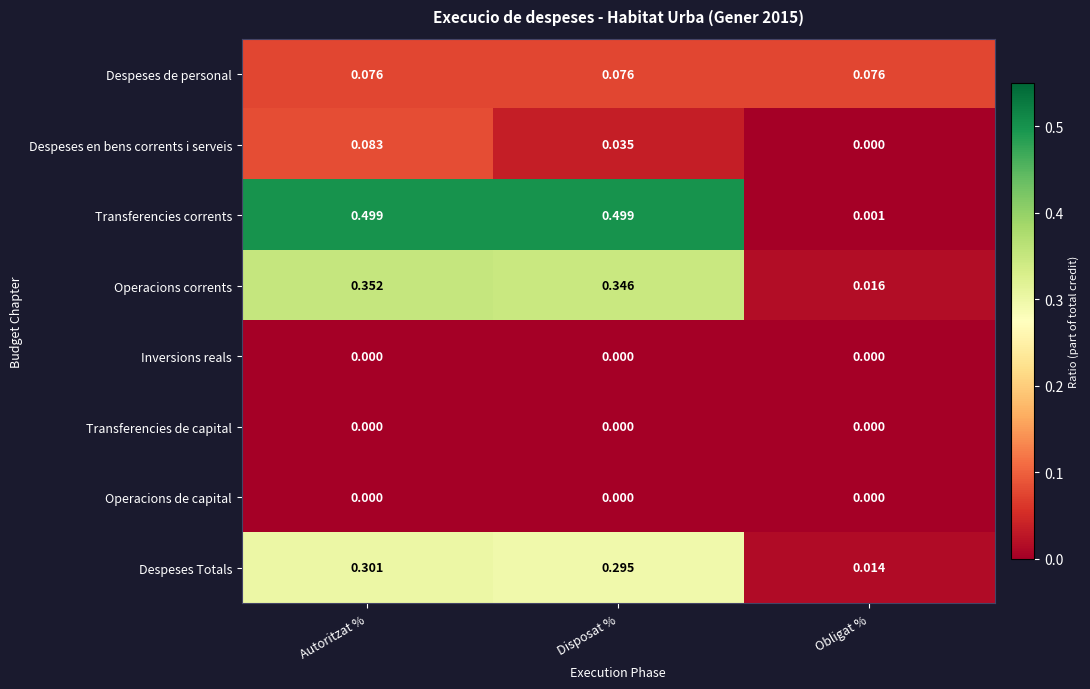

Which series has the widest spread of values?

Transferencies corrents